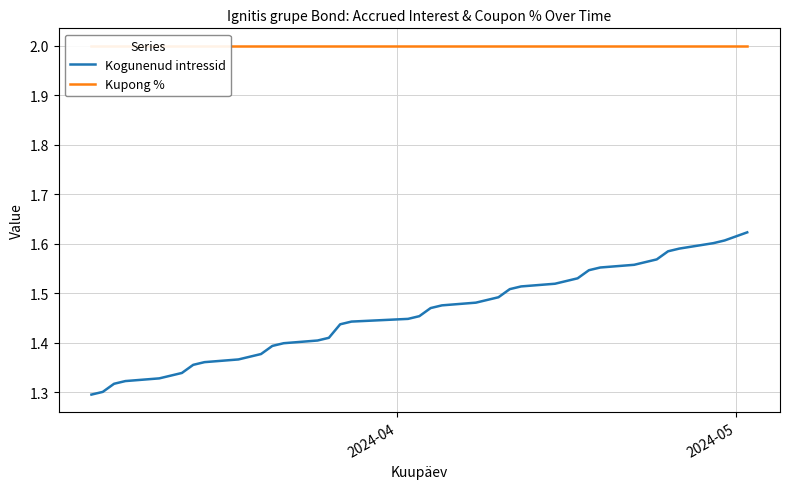

What is the value of the Kupong % point at the 33rd from the left?

2.0